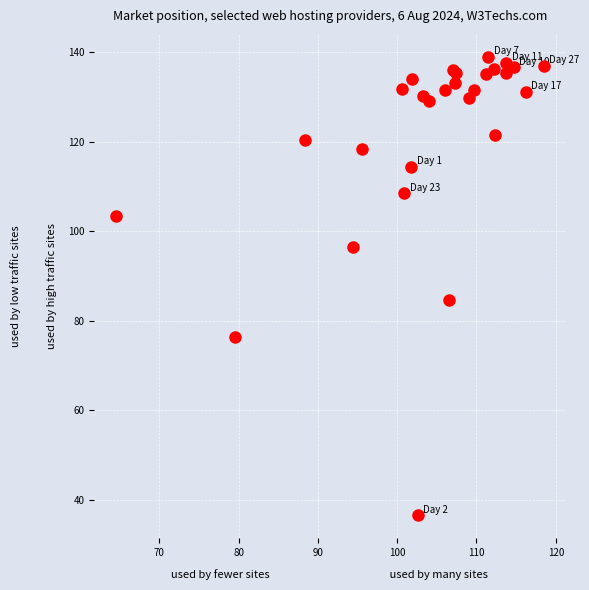

What Y value in the scatter plot is closest to 87?

84.6